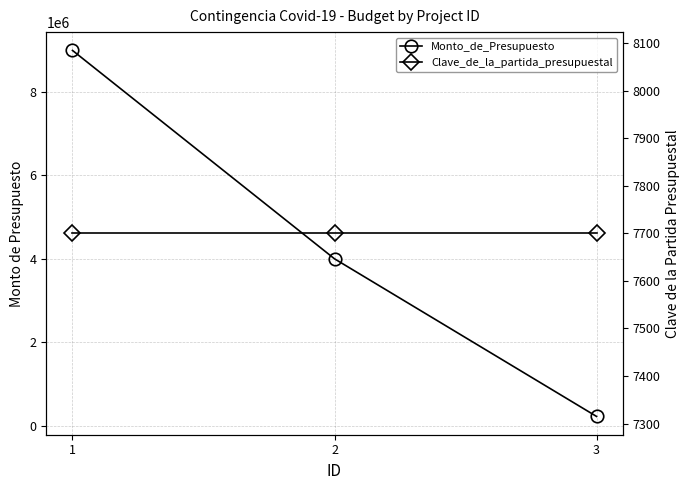

What are all the series names shown in the legend?

Monto_de_Presupuesto, Clave_de_la_partida_presupuestal